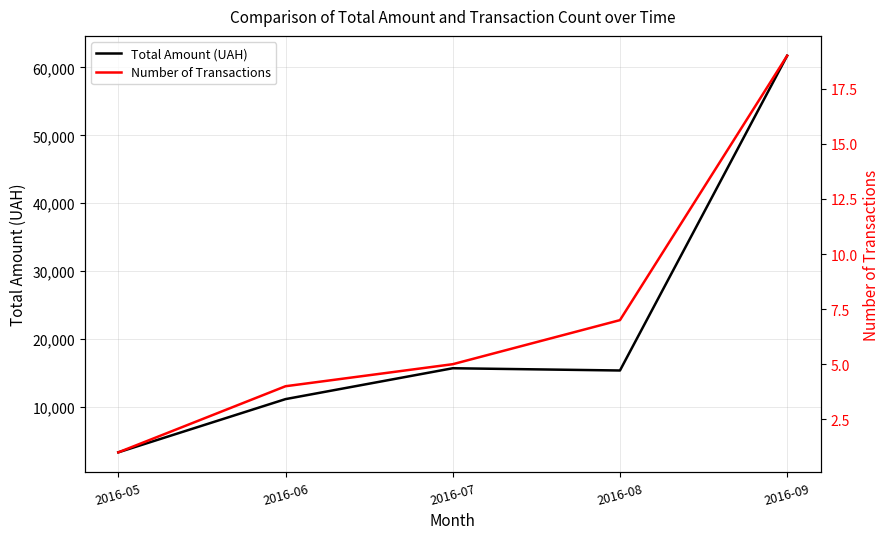

What is the maximum value for Total Amount (UAH)?

61722.9